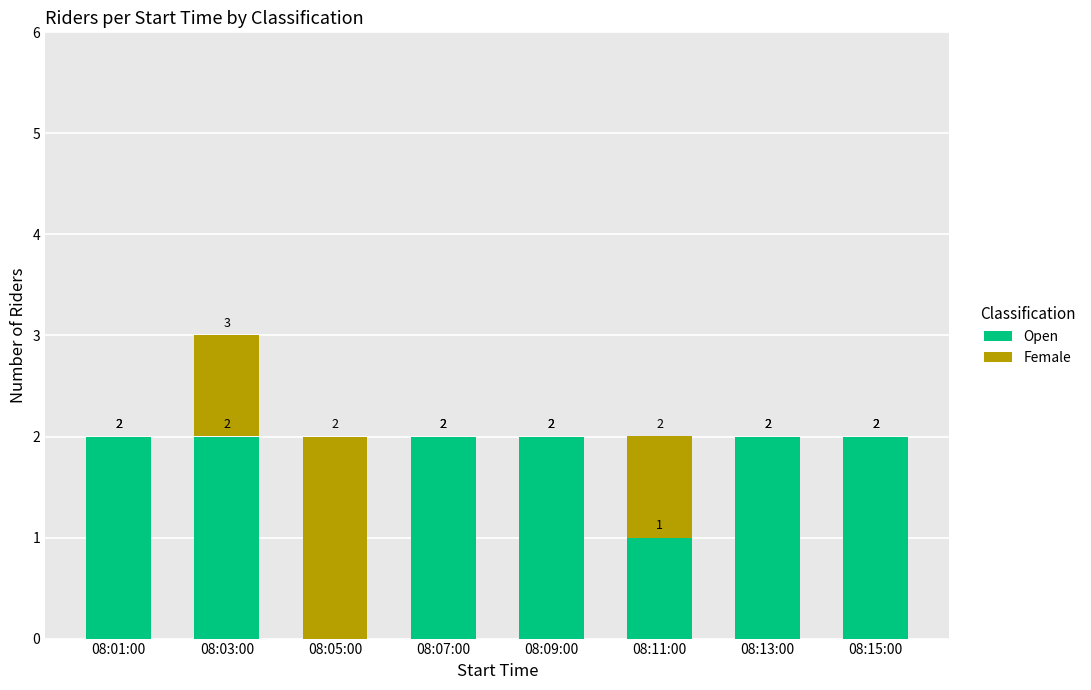

At which category is the sum across all series the highest?

08:03:00